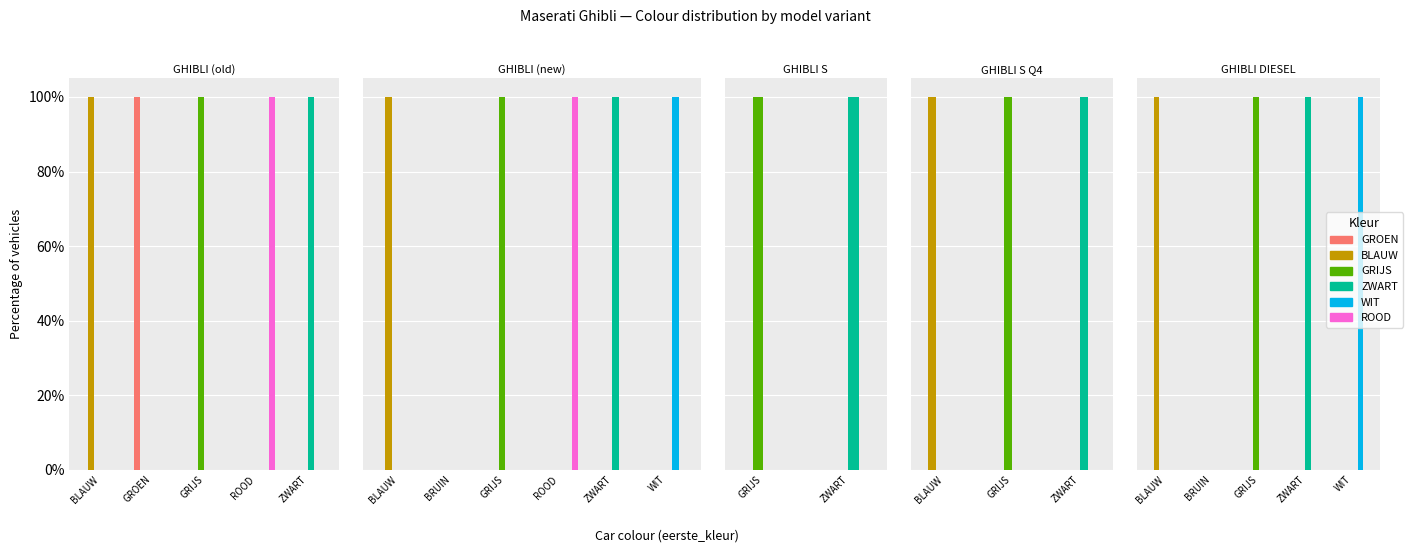

How many values in ZWART are above zero?

1